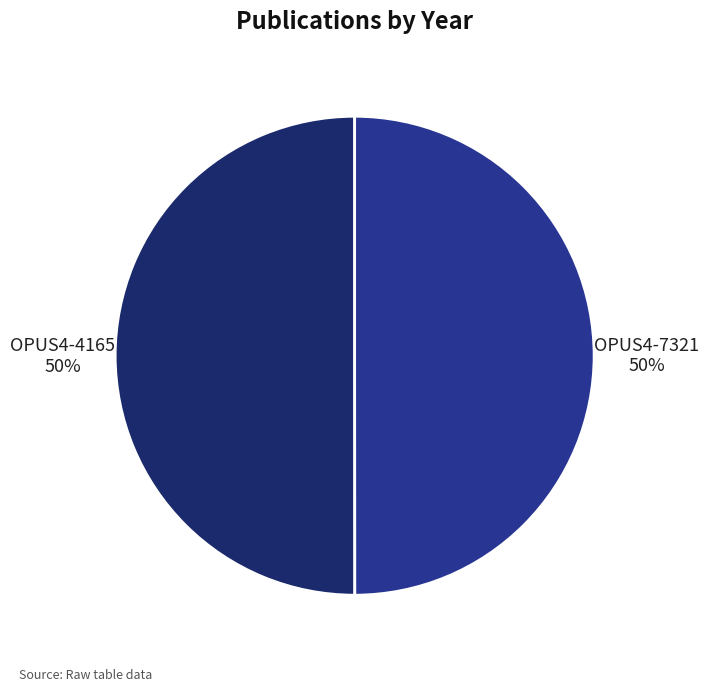

To the nearest percent, what is the combined percentage of OPUS4-7321 and OPUS4-4165?

100%